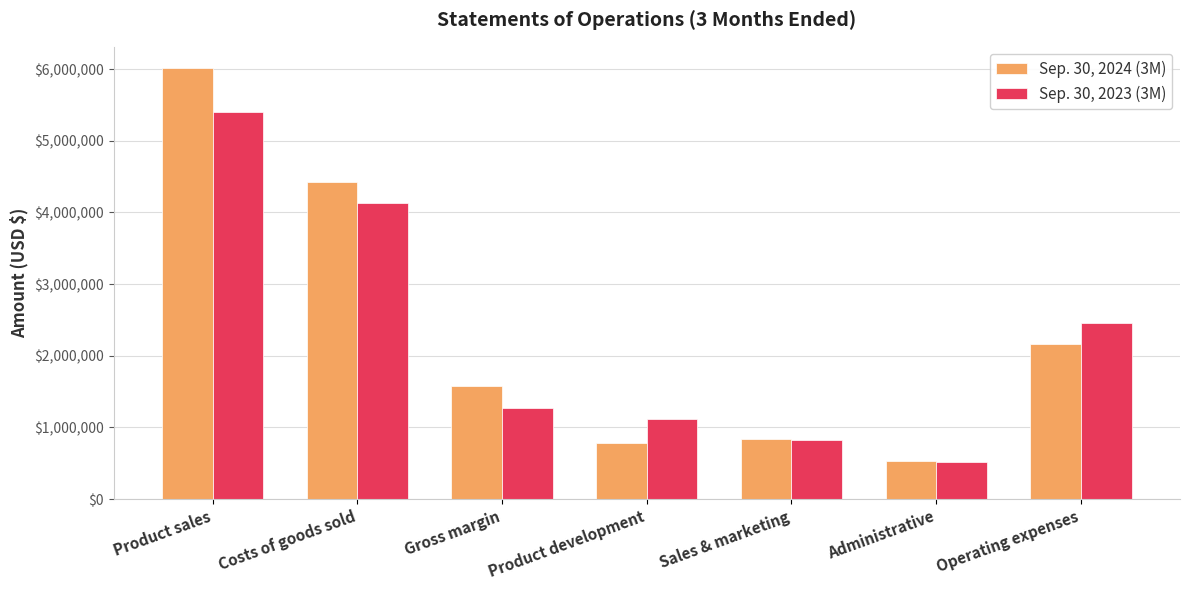

What is the value of the Sep. 30, 2023 (3M) bar at the 7th from the left?

2450927